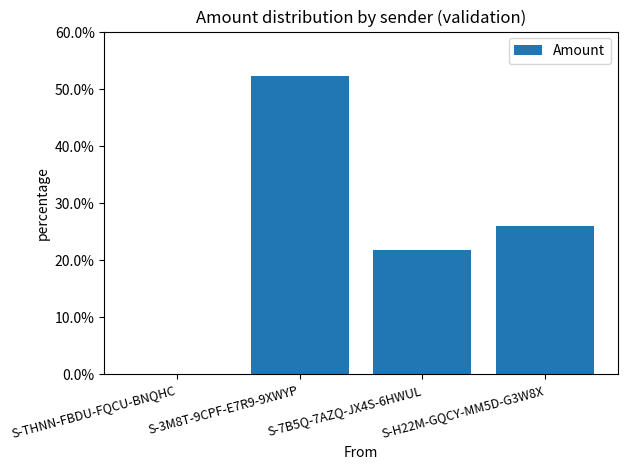

At which category does the chart reach its minimum across all series?

S-THNN-FBDU-FQCU-BNQHC